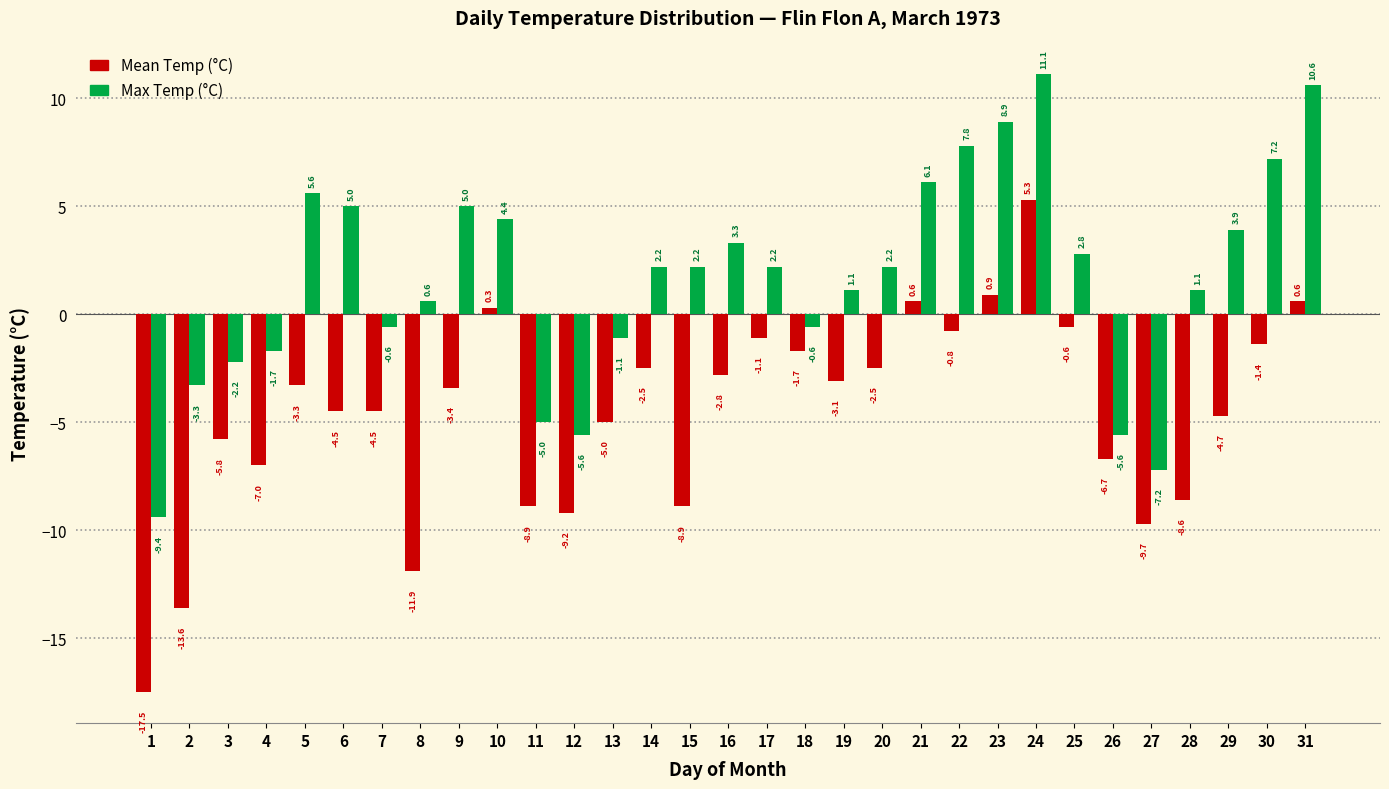

Reading left to right, what are all the values shown in this chart?

Mean Temp (°C): 1=-17.5	2=-13.6	3=-5.8	4=-7.0	5=-3.3	6=-4.5	7=-4.5	8=-11.9	9=-3.4	10=0.3	11=-8.9	12=-9.2	13=-5.0	14=-2.5	15=-8.9	16=-2.8	17=-1.1	18=-1.7	19=-3.1	20=-2.5	21=0.6	22=-0.8	23=0.9	24=5.3	25=-0.6	26=-6.7	27=-9.7	28=-8.6	29=-4.7	30=-1.4	31=0.6
Max Temp (°C): 1=-9.4	2=-3.3	3=-2.2	4=-1.7	5=5.6	6=5.0	7=-0.6	8=0.6	9=5.0	10=4.4	11=-5.0	12=-5.6	13=-1.1	14=2.2	15=2.2	16=3.3	17=2.2	18=-0.6	19=1.1	20=2.2	21=6.1	22=7.8	23=8.9	24=11.1	25=2.8	26=-5.6	27=-7.2	28=1.1	29=3.9	30=7.2	31=10.6